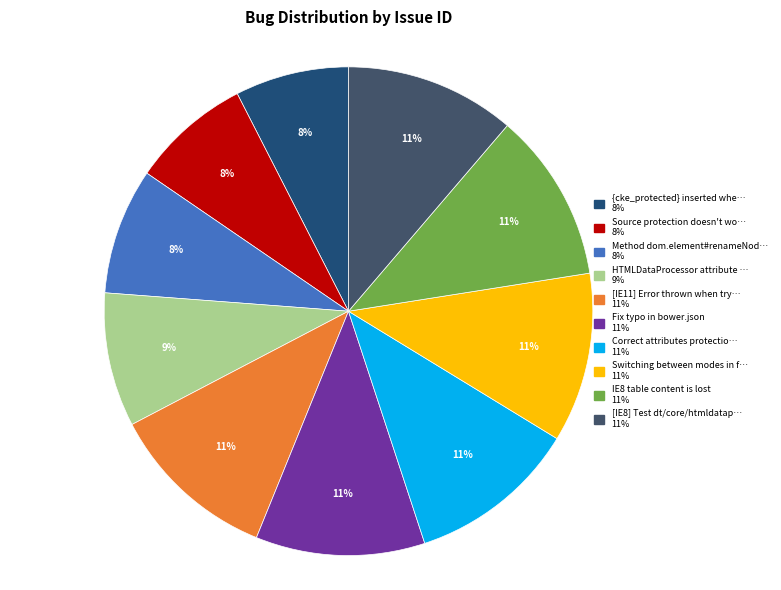

Is there any slice that represents more than half of the pie?

No